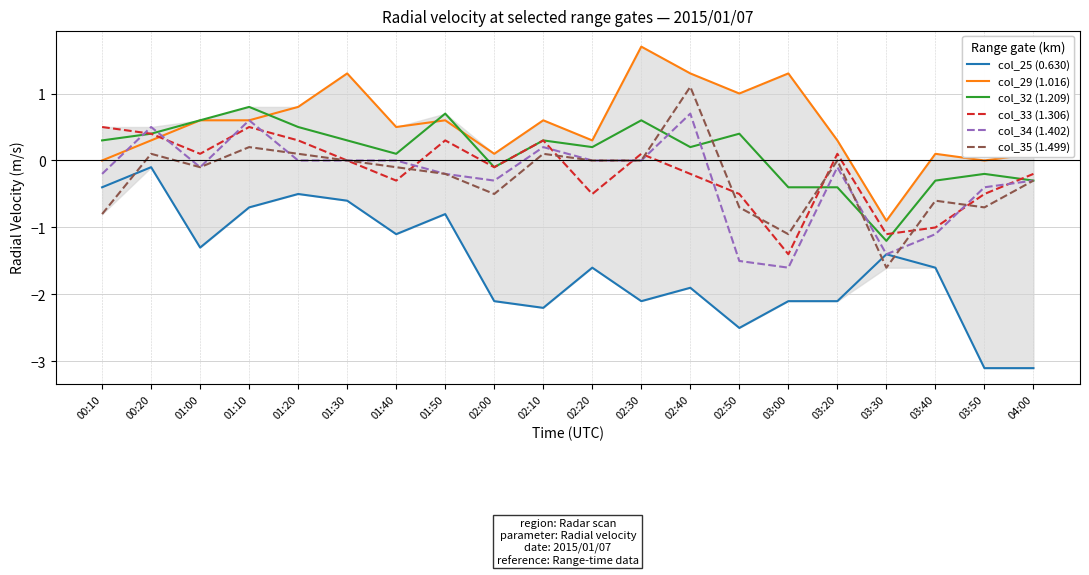

What is the highest value of the col_35 (1.499) series?

1.1